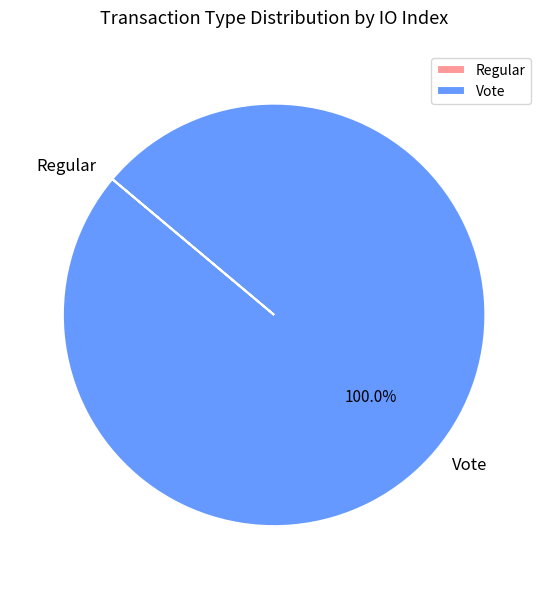

Which slice represents more than half of the pie?

Vote